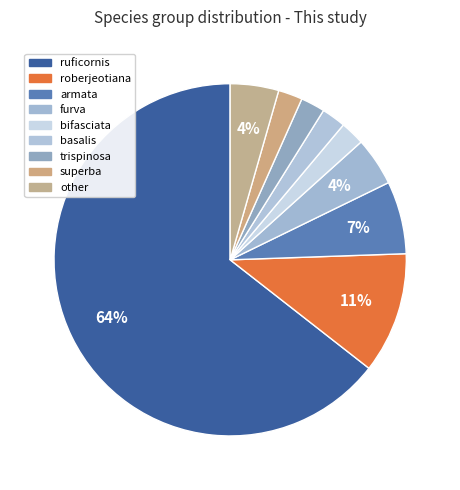

How many segments does this pie chart have?

9